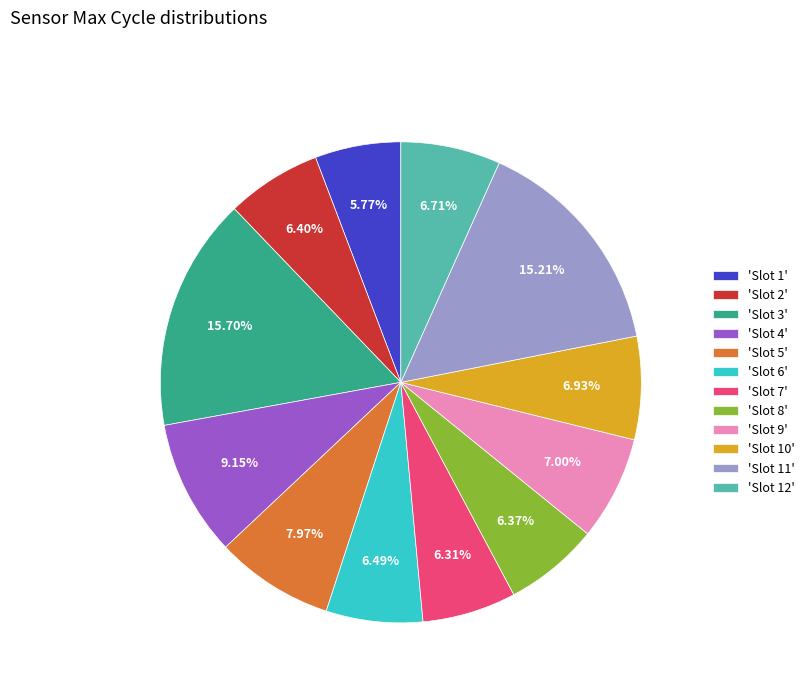

How many segments does this pie chart have?

12